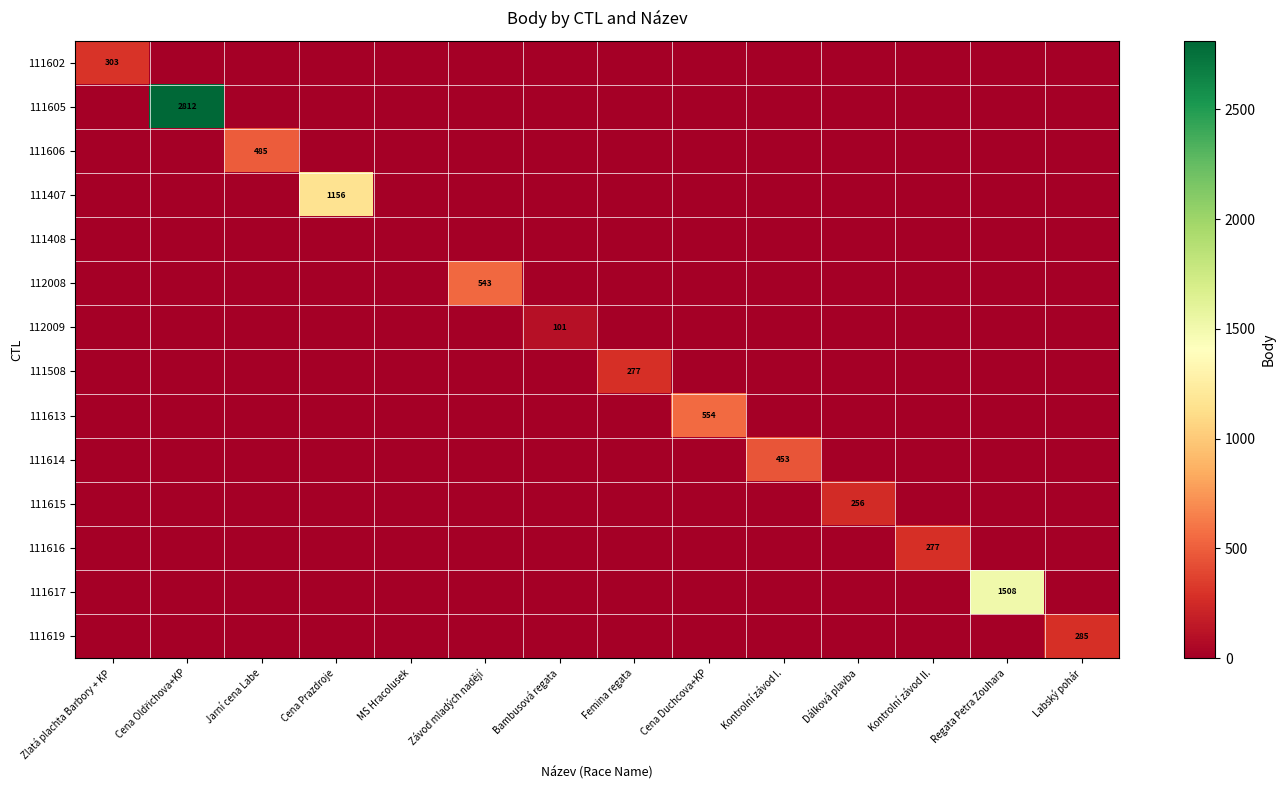

The value of 111617 at Regata Petra Zouhara is 461. True or false?

False